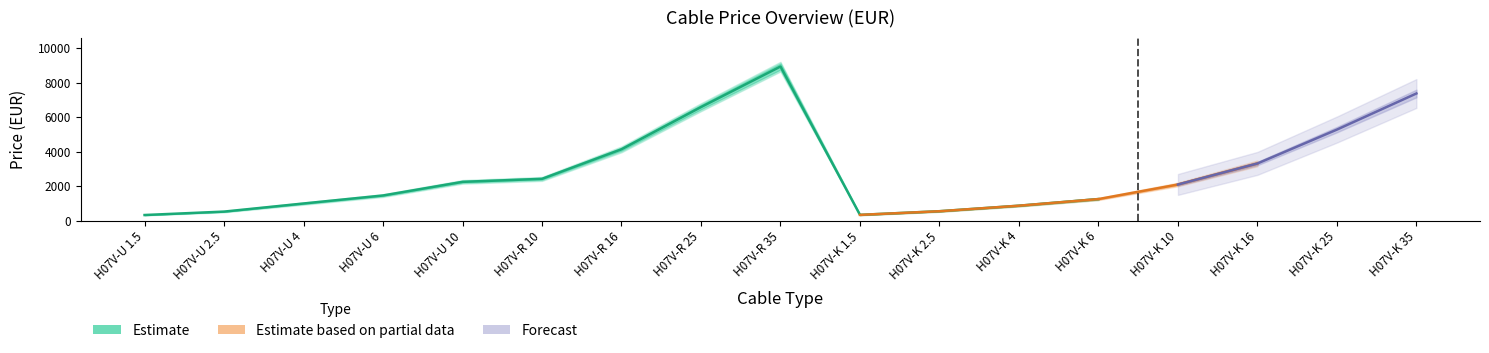

Reading right to left, transcribe all the data shown in this chart.

CijenaEUR: H07V-K 35=7366	H07V-K 25=5273	H07V-K 16=3310	H07V-K 10=2092	H07V-K 6=1248	H07V-K 4=864	H07V-K 2.5=544	H07V-K 1.5=333	H07V-R 35=8927	H07V-R 25=6578	H07V-R 16=4134	H07V-R 10=2420	H07V-U 10=2246	H07V-U 6=1456	H07V-U 4=992	H07V-U 2.5=522	H07V-U 1.5=324
NetoEUR: H07V-K 35=7366	H07V-K 25=5273	H07V-K 16=3310	H07V-K 10=2092	H07V-K 6=1248	H07V-K 4=864	H07V-K 2.5=544	H07V-K 1.5=333	H07V-R 35=8927	H07V-R 25=6578	H07V-R 16=4134	H07V-R 10=2420	H07V-U 10=2246	H07V-U 6=1456	H07V-U 4=992	H07V-U 2.5=522	H07V-U 1.5=324